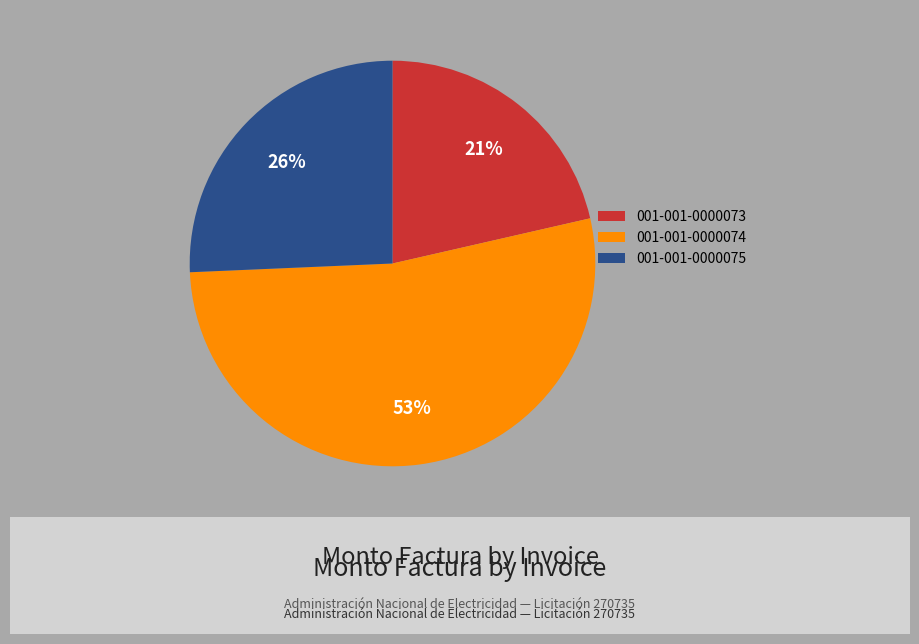

Rank the categories by value from highest to lowest.

001-001-0000074, 001-001-0000075, 001-001-0000073